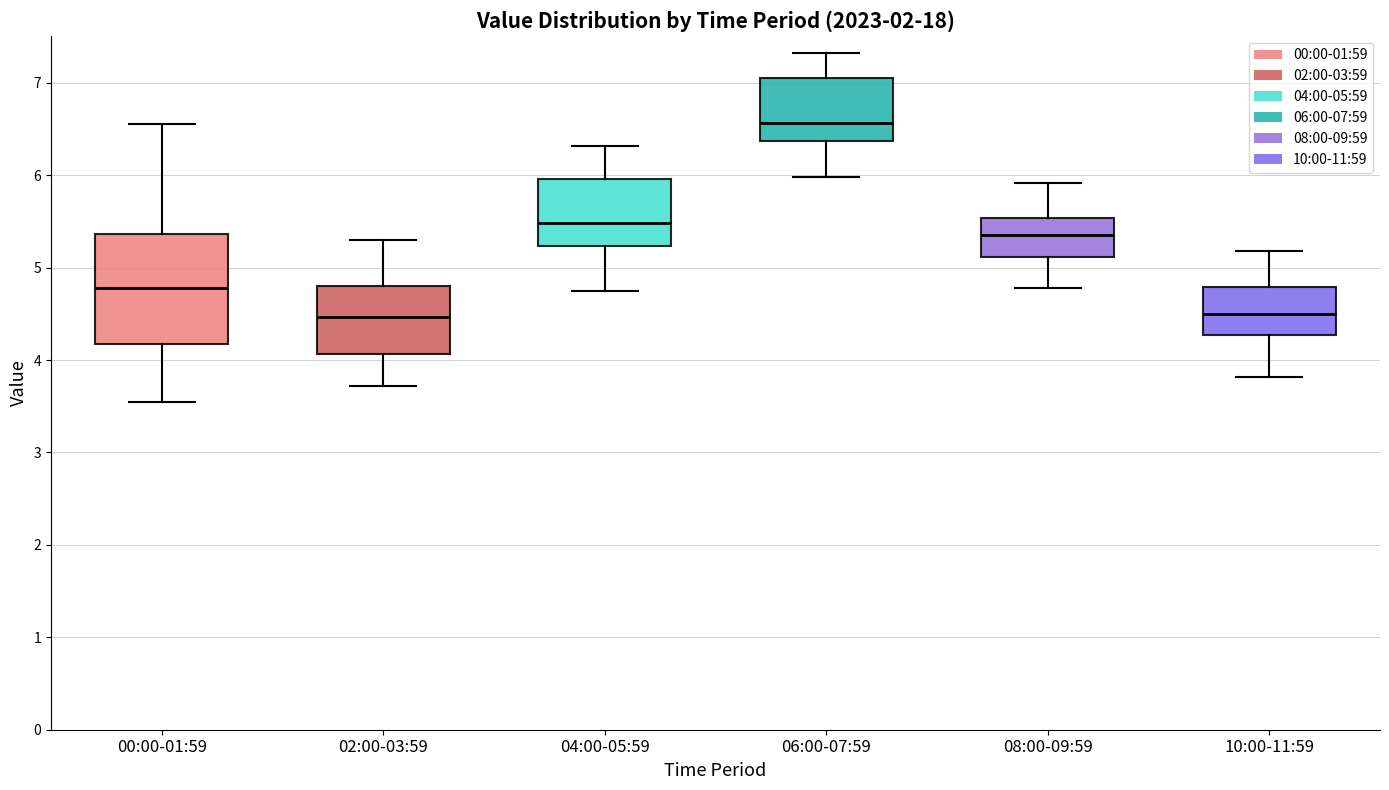

Which box's median line is the highest?

06:00-07:59